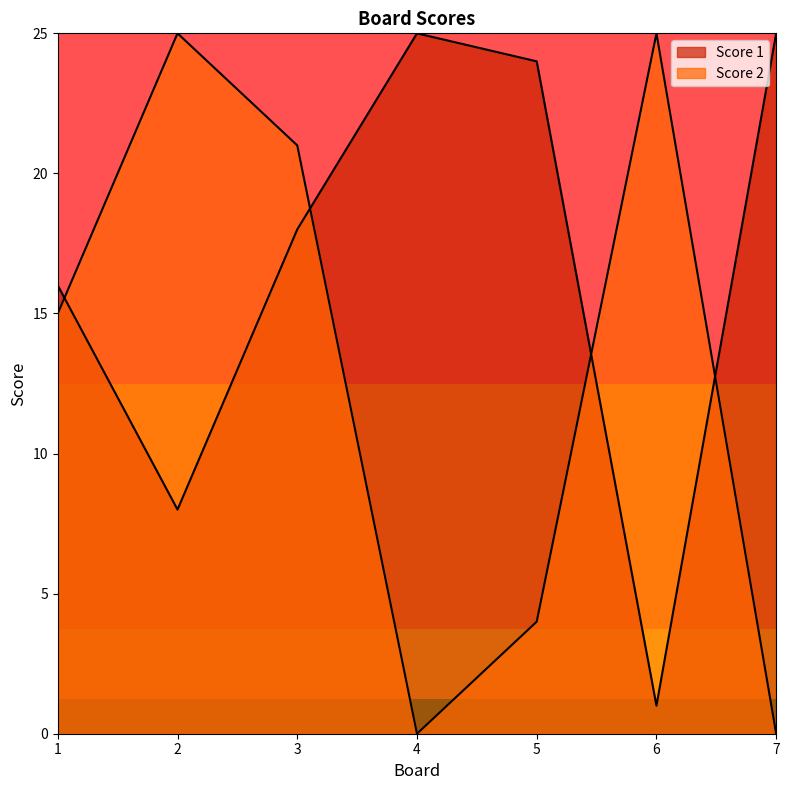

Reading left to right, extract all data points from this chart.

Score 1: 1=16	2=8	3=18	4=25	5=24	6=1	7=25
Score 2: 1=15	2=25	3=21	4=0	5=4	6=25	7=0